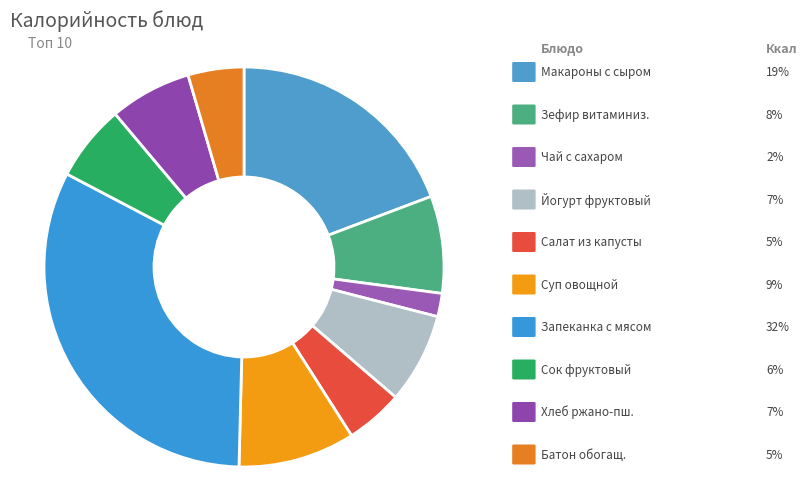

Count the number of slices in the pie.

10